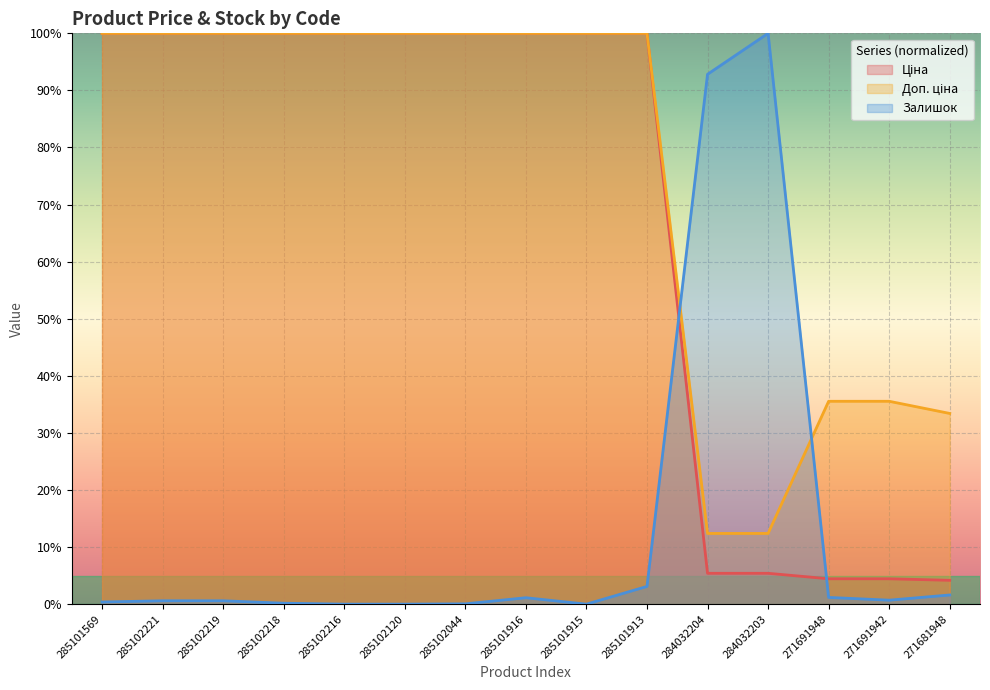

What are all the series names shown in the legend?

Ціна, Доп. ціна, Залишок